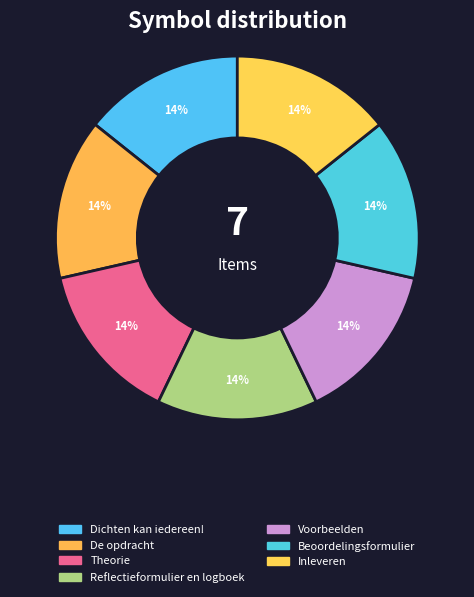

How many segments does this pie chart have?

7